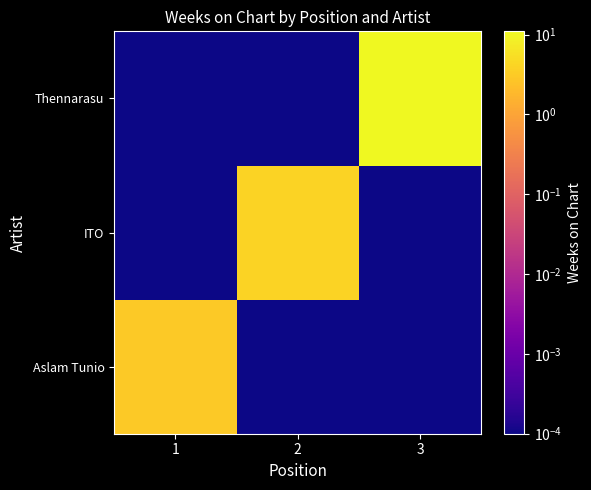

What is the total value across all series at 2?

4.0